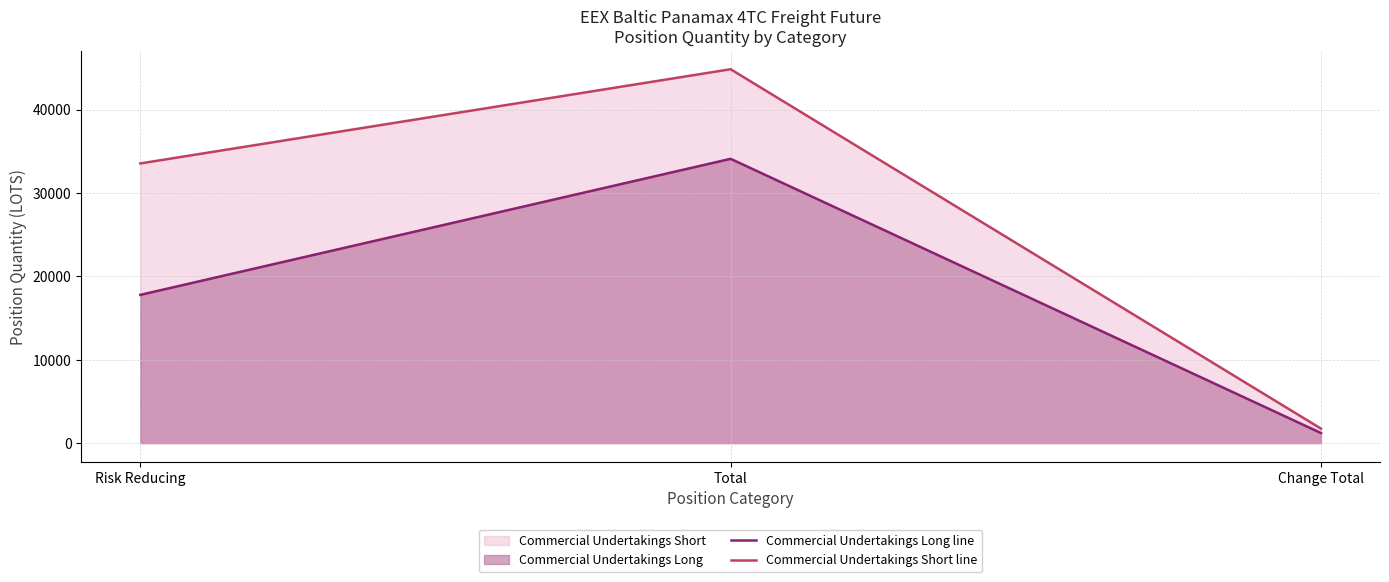

What position from the left is Total?

2